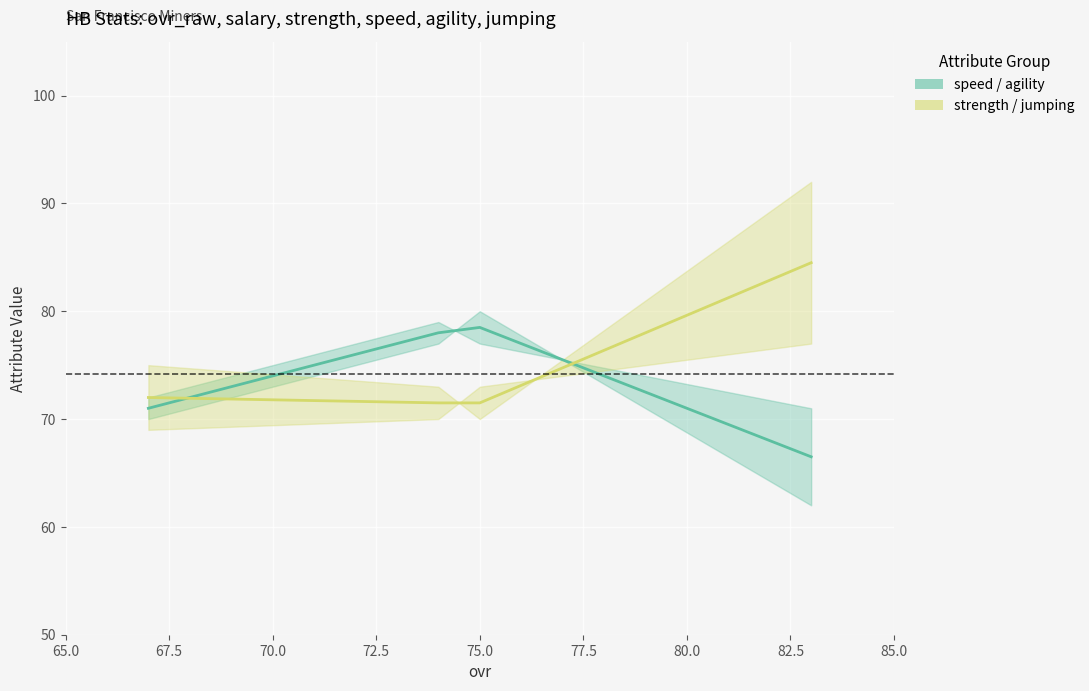

How many times do strength/jumping (mean) and speed/agility (mean) cross each other?

2